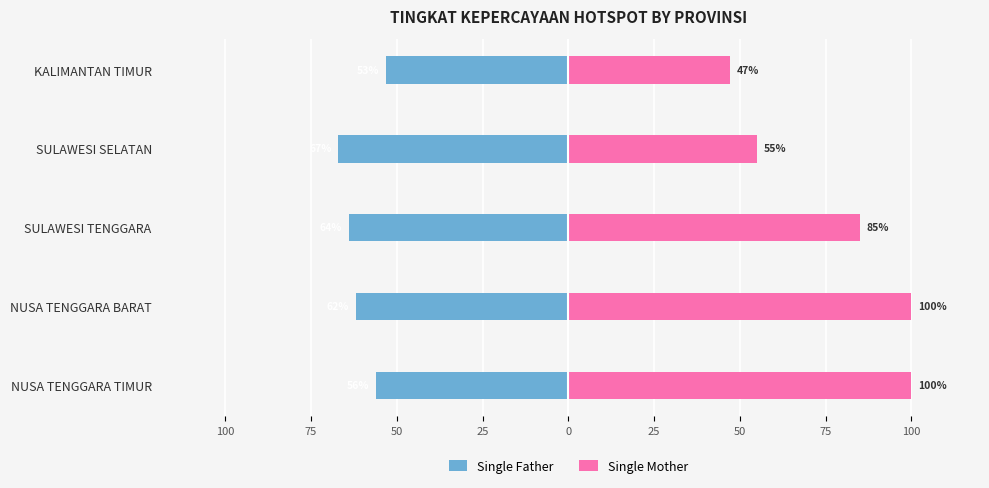

Which series has the largest total across all categories?

Single Mother